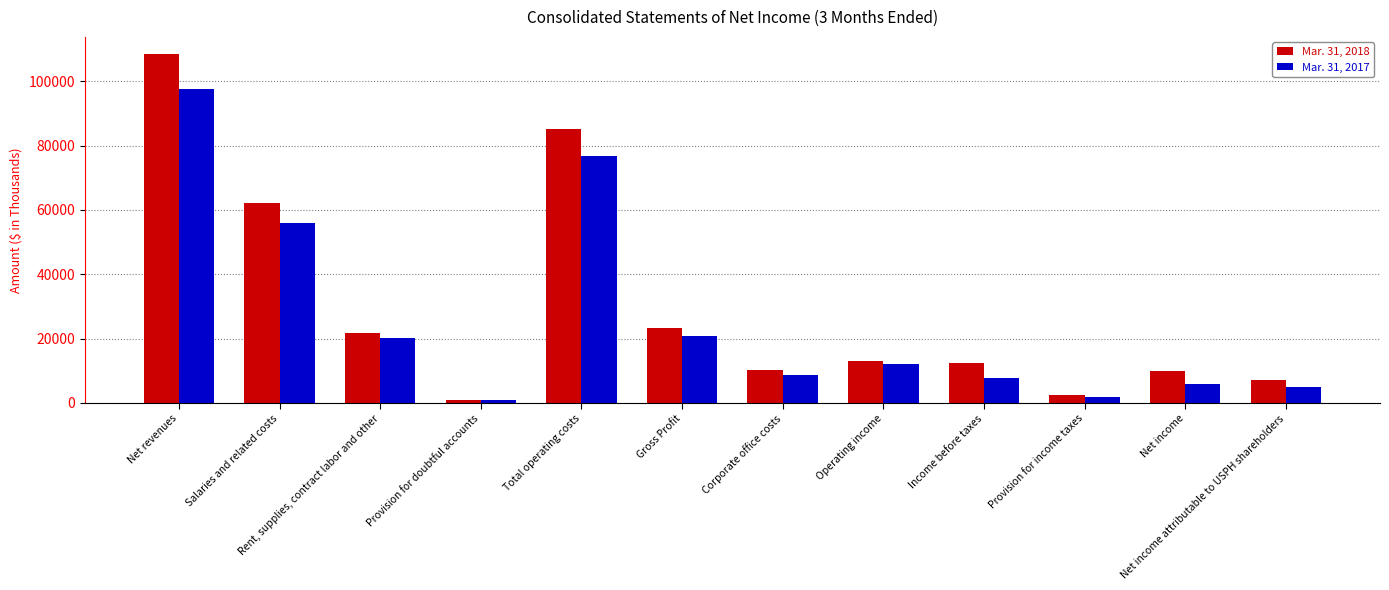

What position from the left is Net income?

11